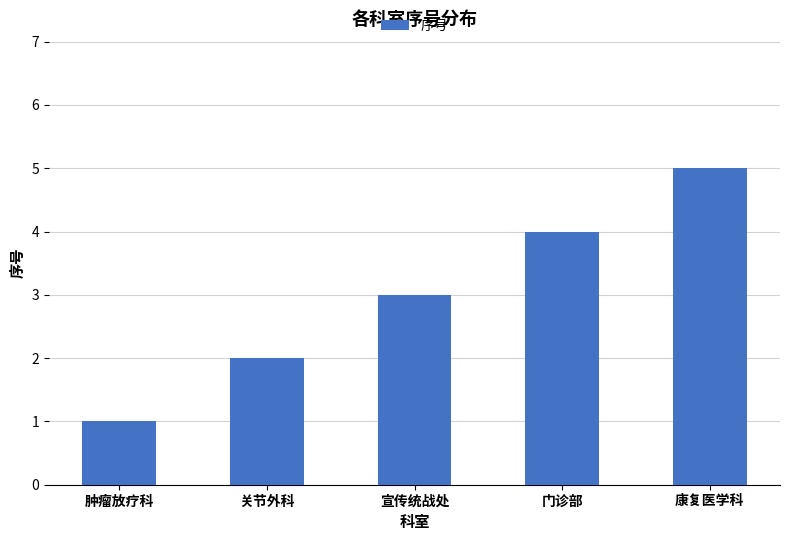

At which category does the chart reach its peak across all series?

康复医学科